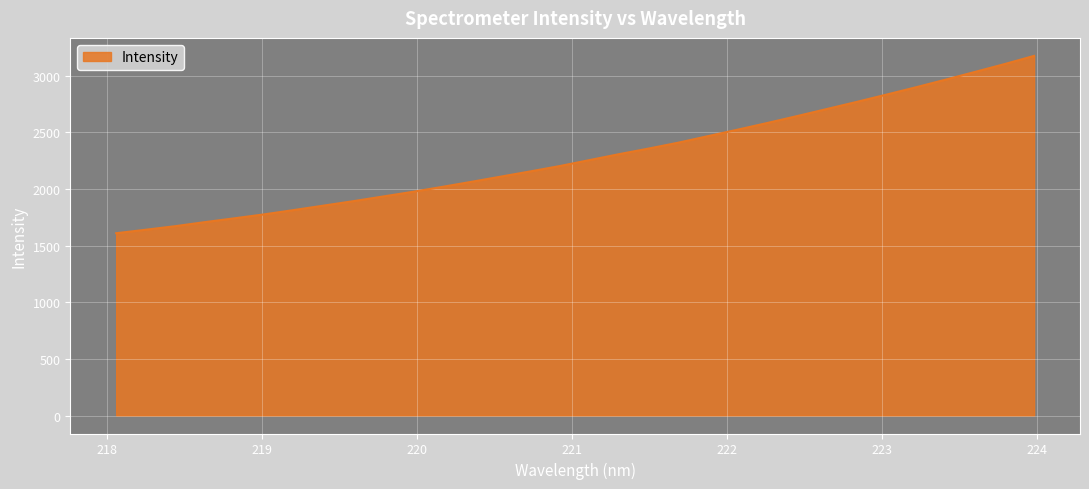

What is the greatest value displayed?

3176.7